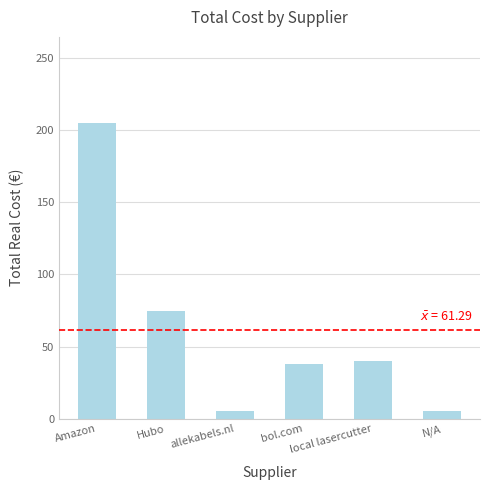

What is the sum of all values?

367.7